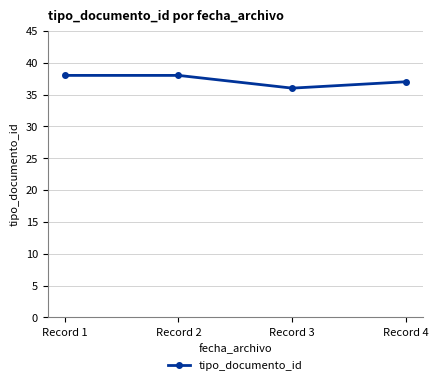

What is the average value?

37